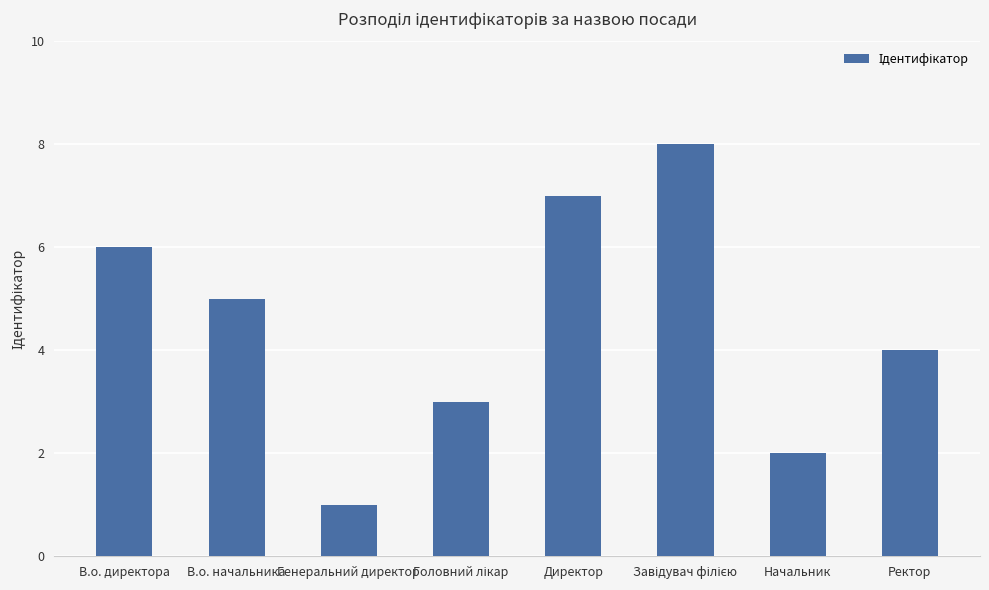

Approximately how many times larger is the value at В.о. начальника compared to Начальник?

2.5